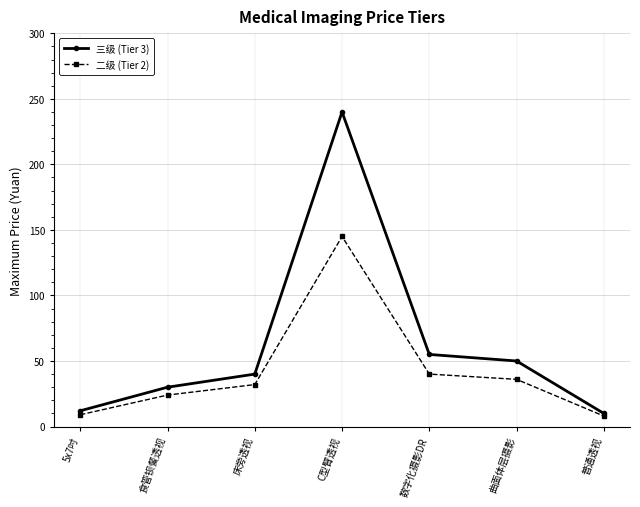

List the series in order of their peak value, lowest first.

二级 (Tier 2), 三级 (Tier 3)